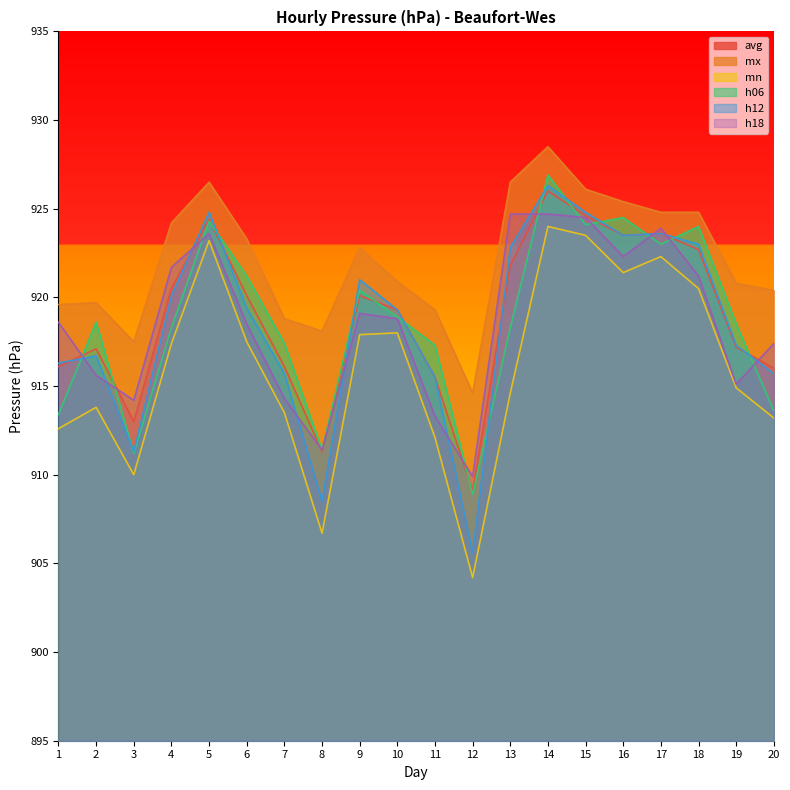

Does the chart have visible grid lines?

No